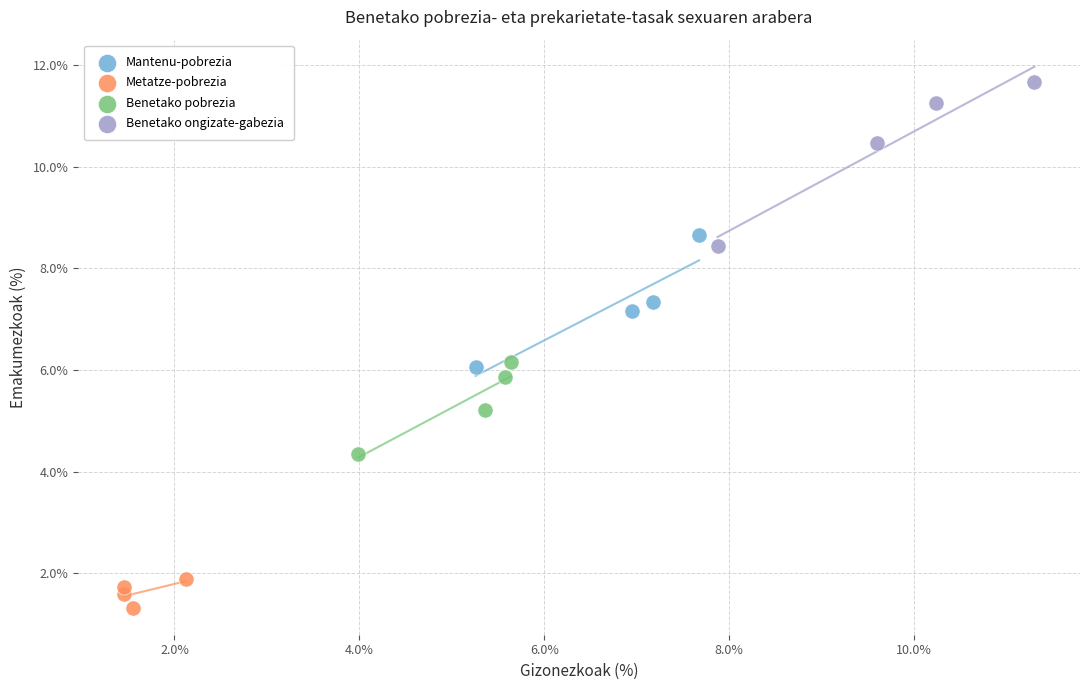

What are all the series names shown in the legend?

Mantenu-pobrezia, Metatze-pobrezia, Benetako pobrezia, Benetako ongizate-gabezia